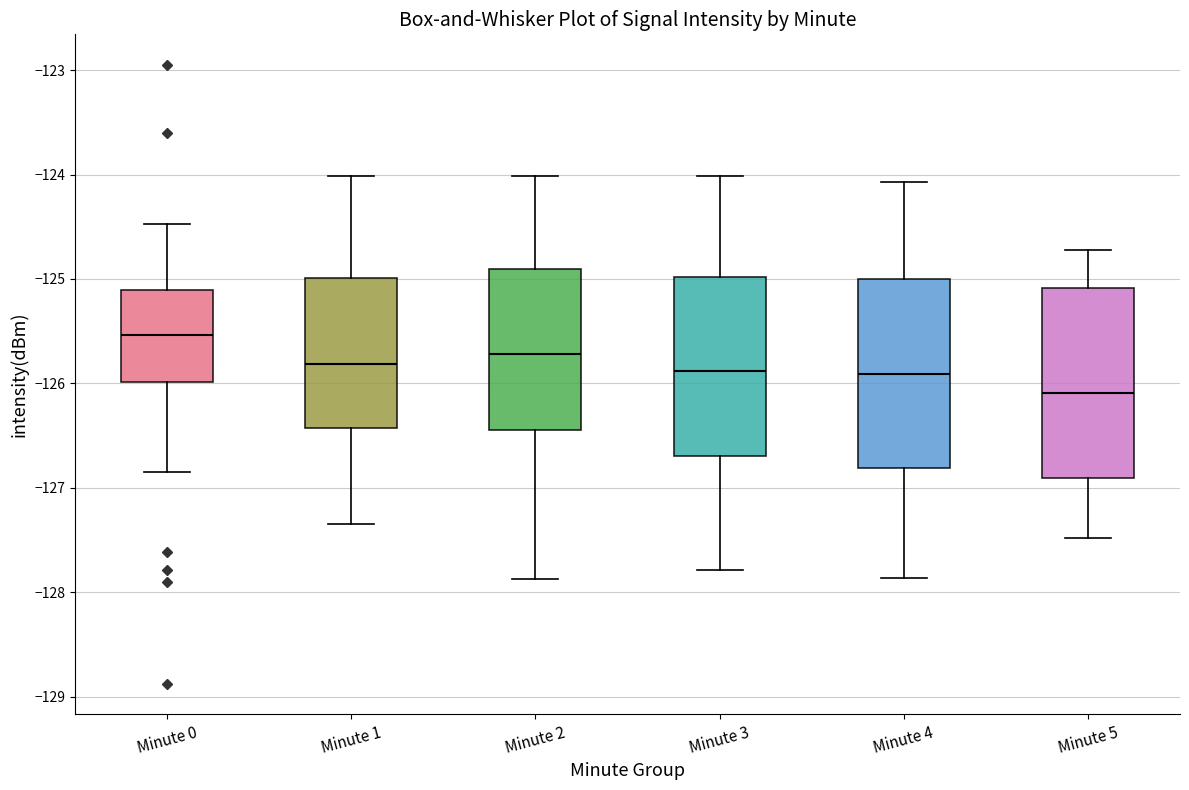

Where does the upper whisker of the box for Minute 3 end on the y-axis? The values are not printed on the chart, so give them approximately, as read against the axis.

-124.0